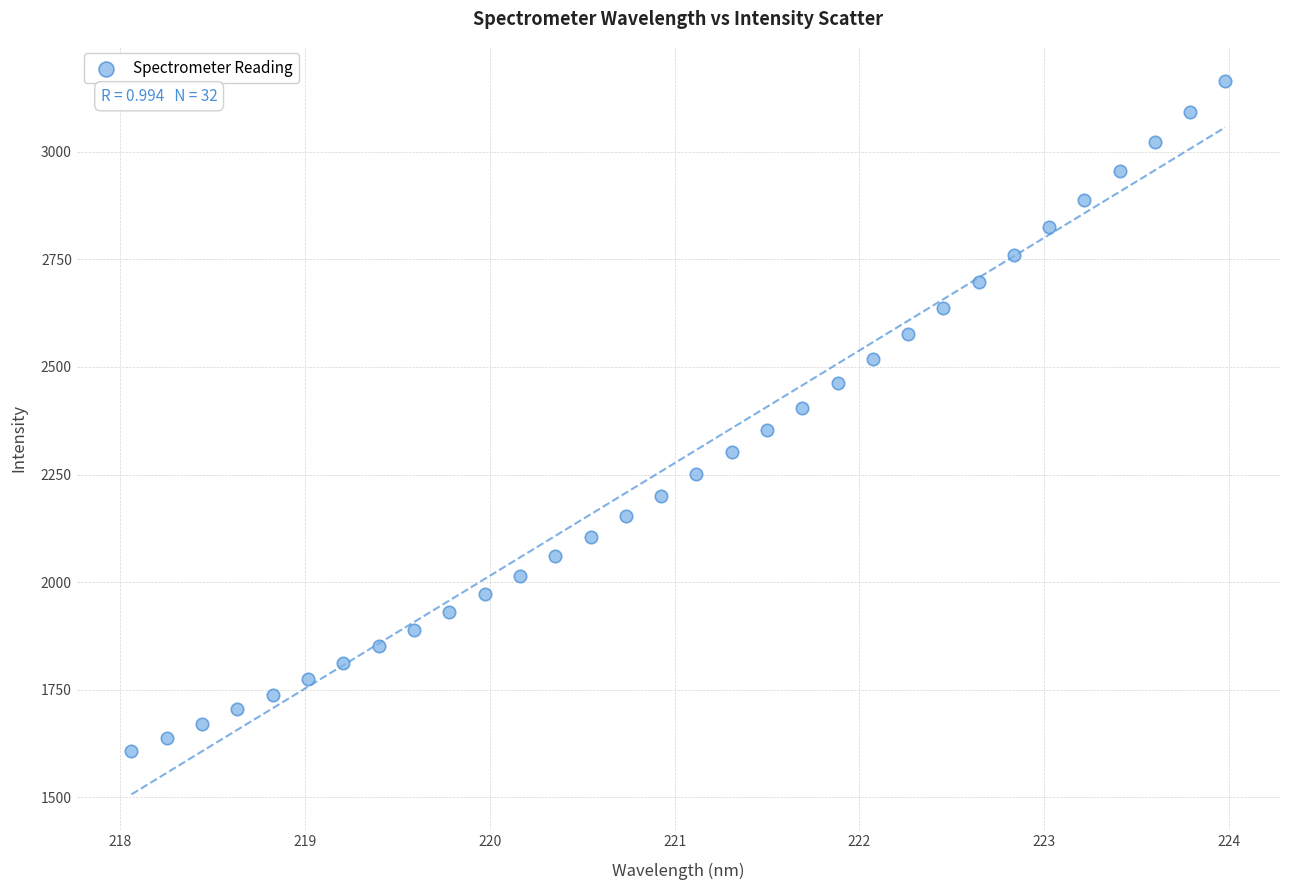

What is the range of X values (max minus min)?

5.9